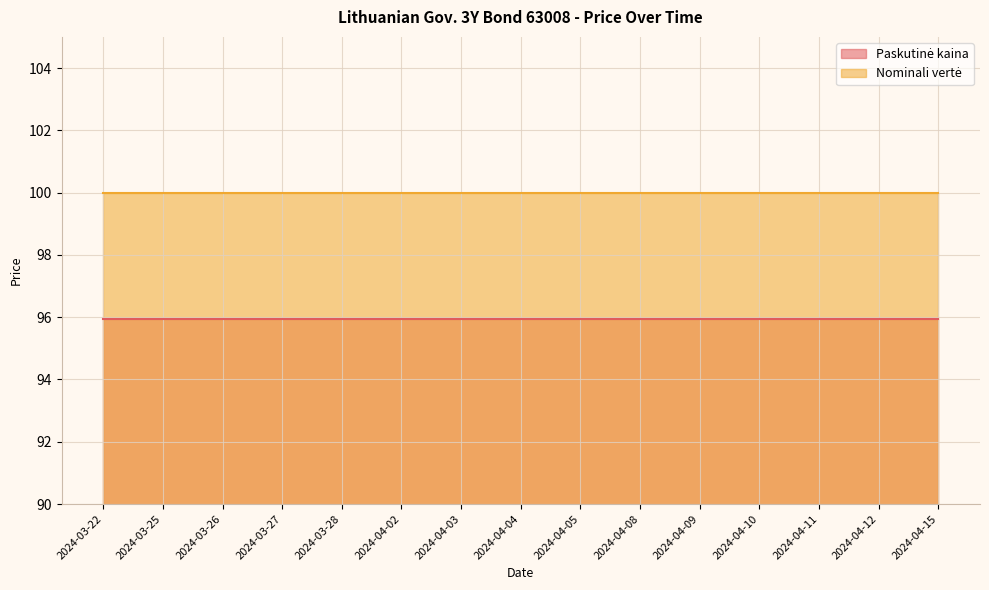

What is the spread (max minus min) of values at 2024-04-04?

4.1